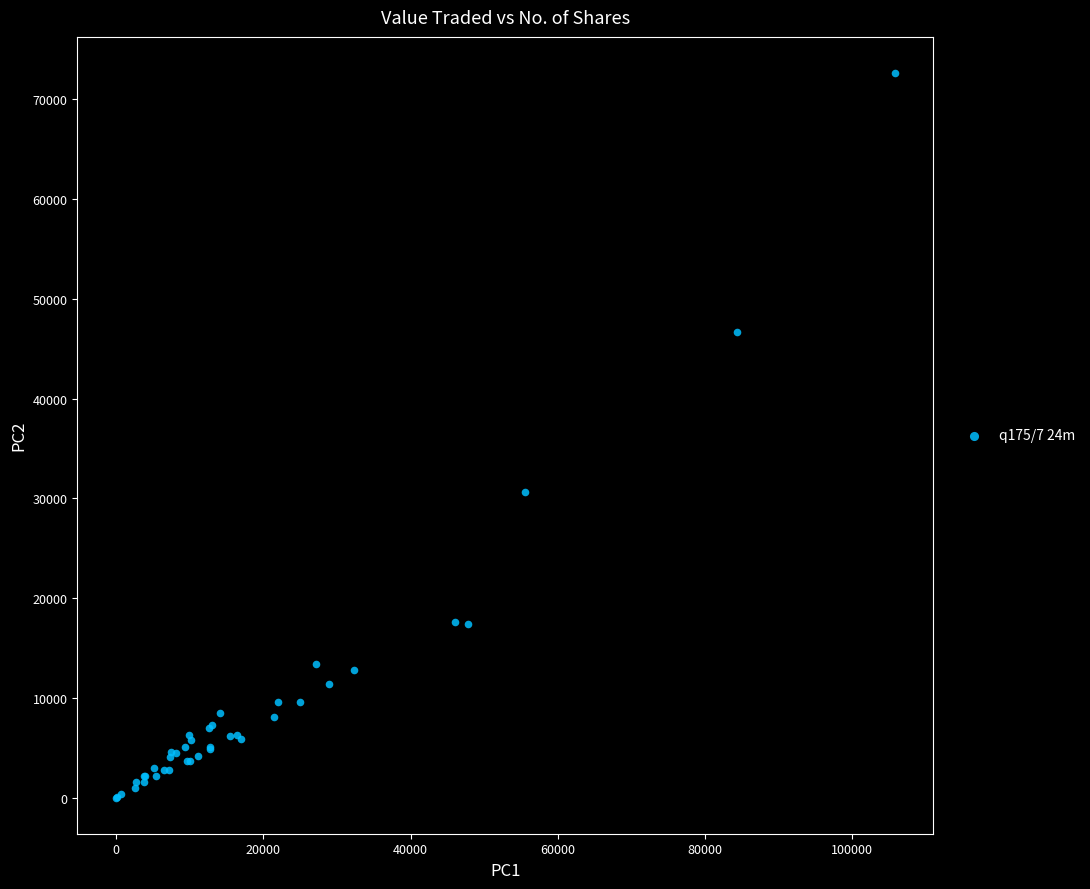

What Y value in the scatter plot is closest to 36323?

30651